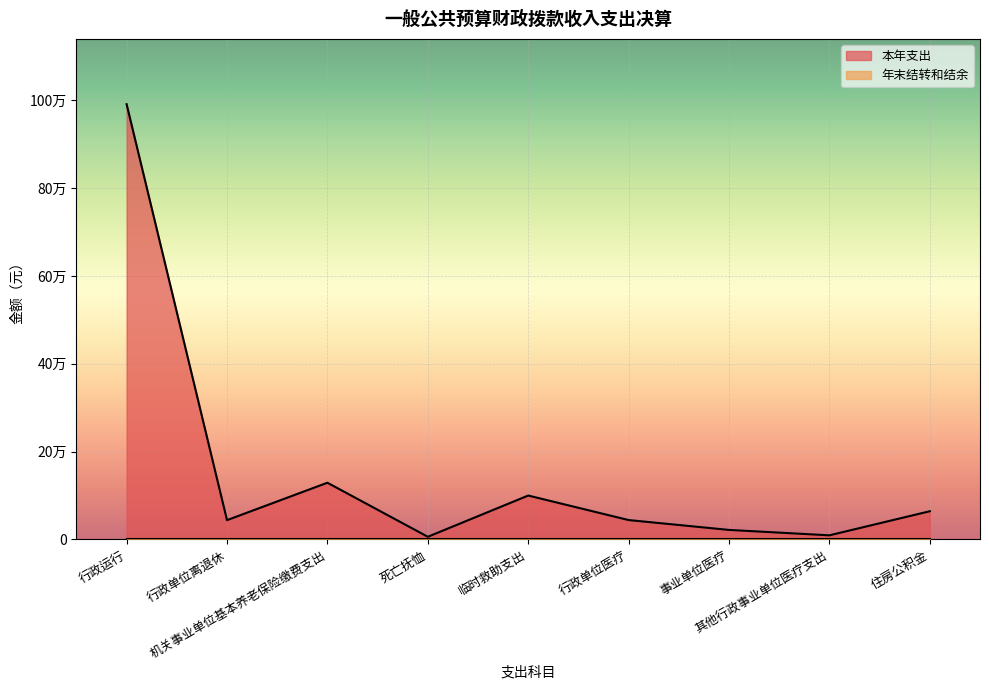

How many lines are shown in the chart?

1